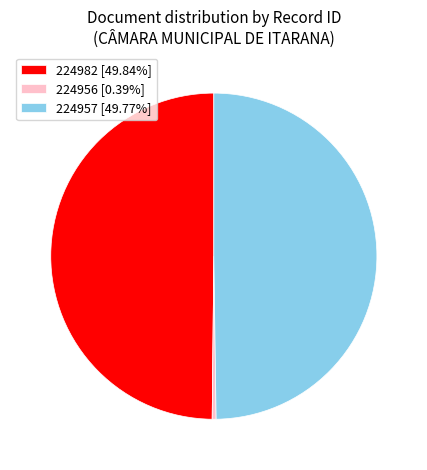

Does 224982 [49.84%] account for over 50% of the chart?

No